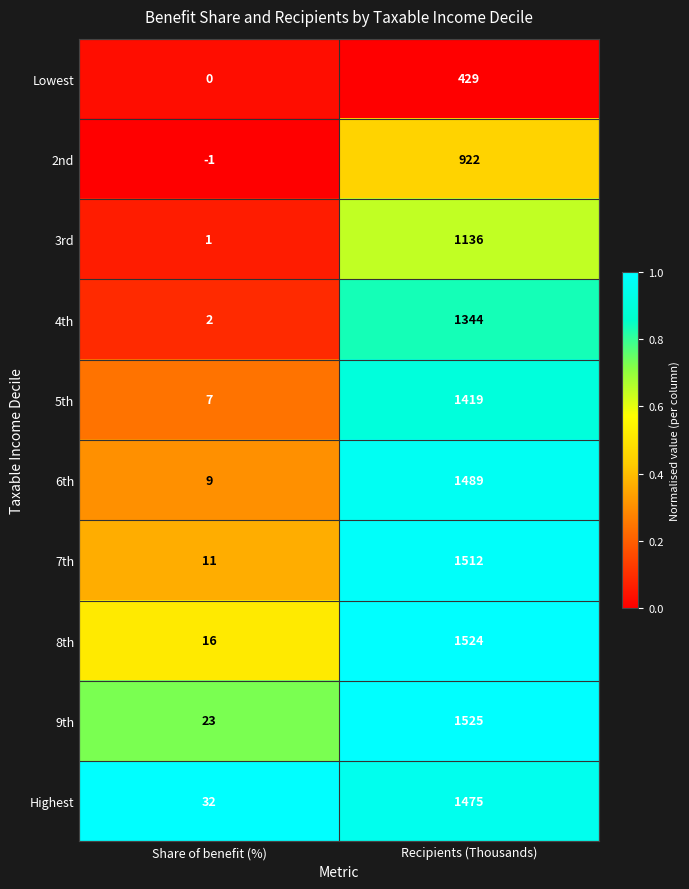

Is it true that 7th equals 8 at Share of benefit (%)?

False